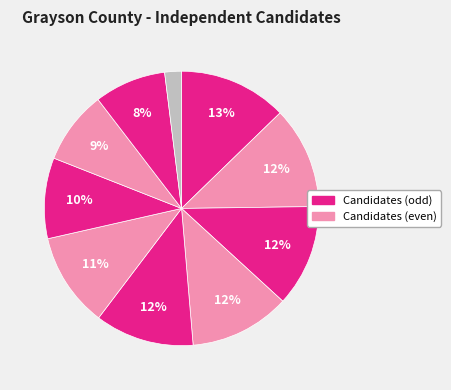

How many slices are in this pie chart?

10